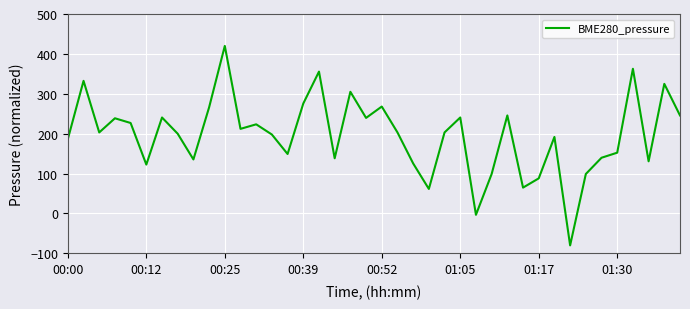

What is the smallest value displayed?

-80.0